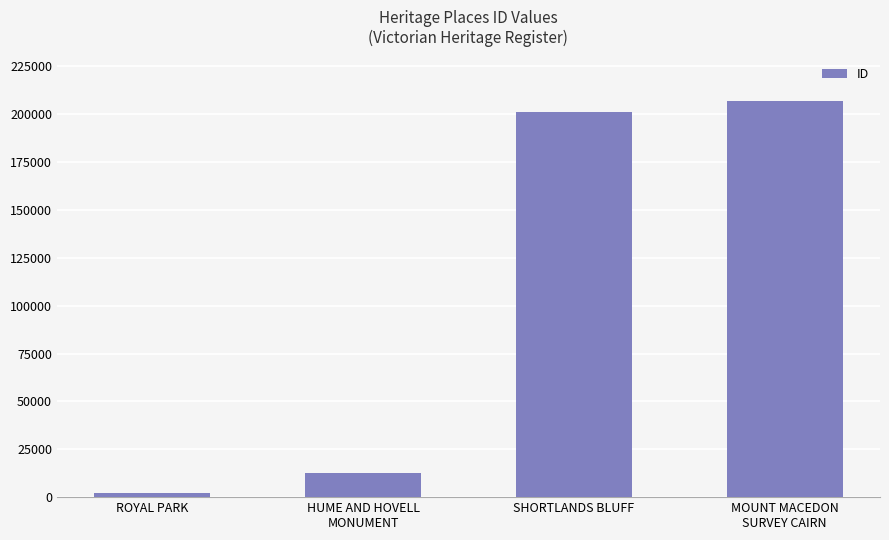

Which category has the lowest value across all series?

ROYAL PARK